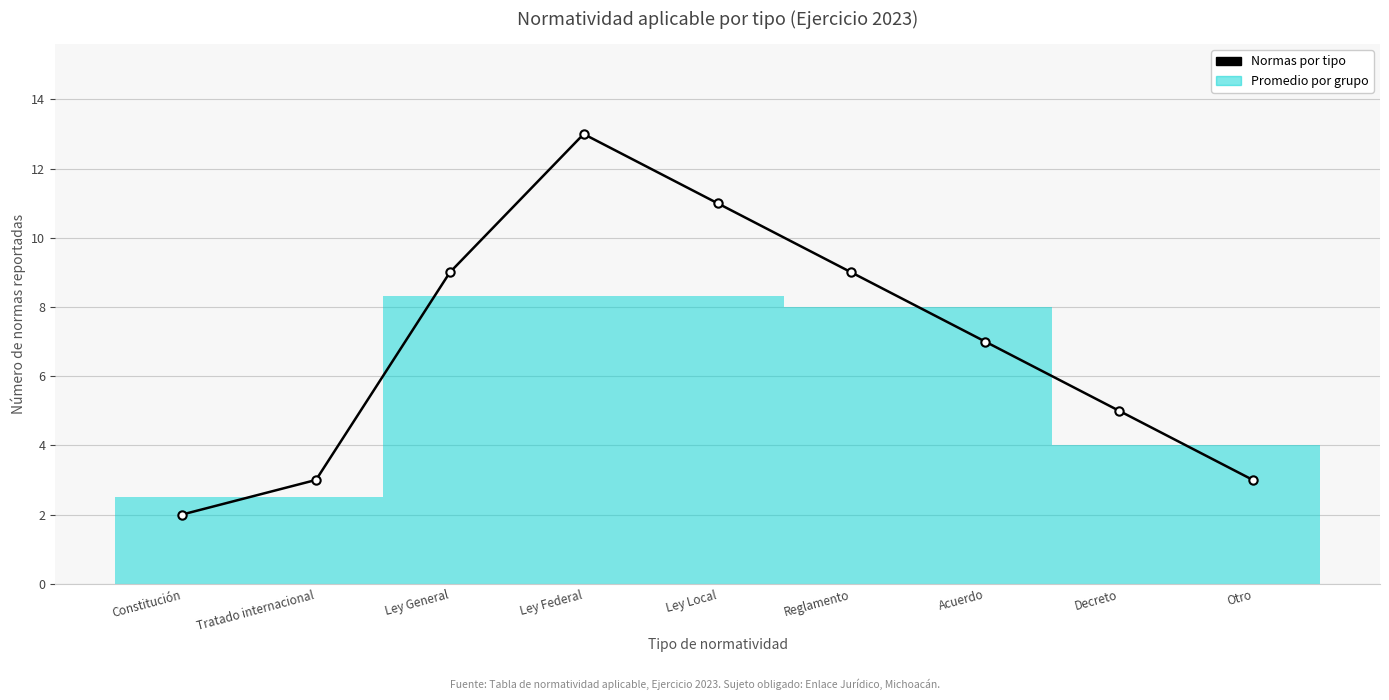

What is the change in value from Ley Federal to Acuerdo?

-6